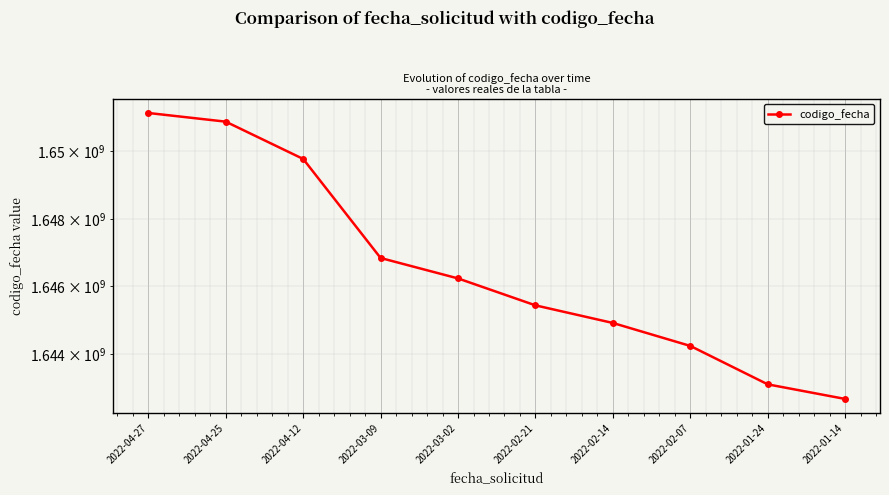

Reading right to left, what are all the values shown in this chart?

1642667394	1643098992	1644235053	1644914548	1645436077	1646233496	1646838898	1649776040	1650883498	1651141256